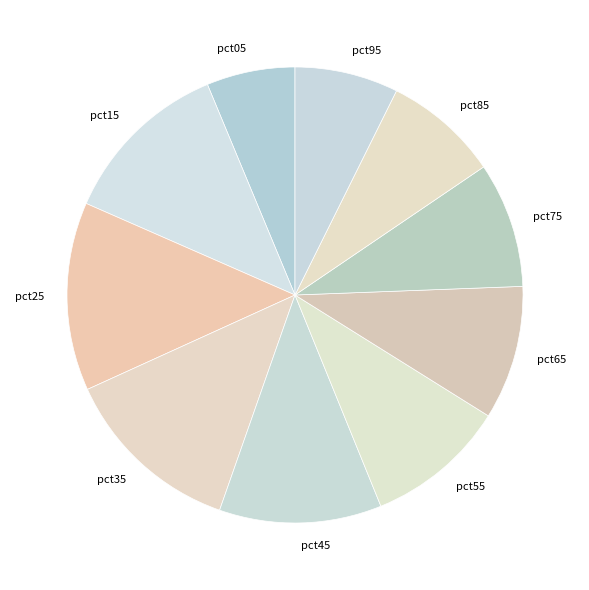

Count the number of slices in the pie.

10